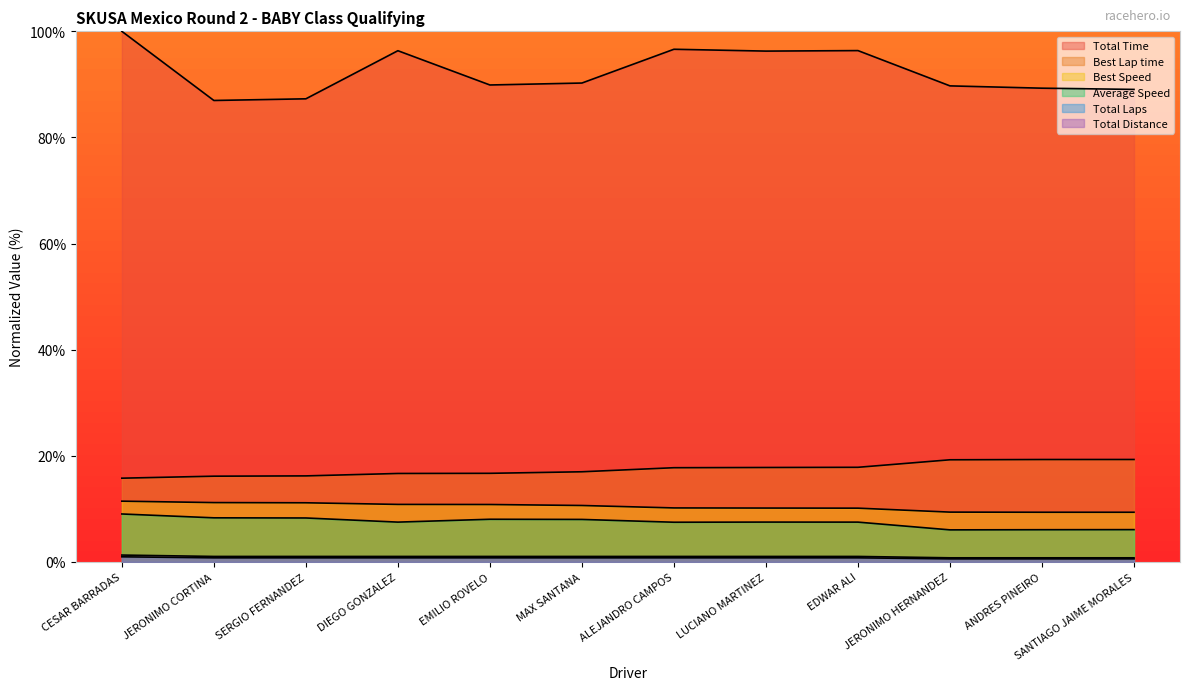

How many data points in Average Speed are less than 7?

3